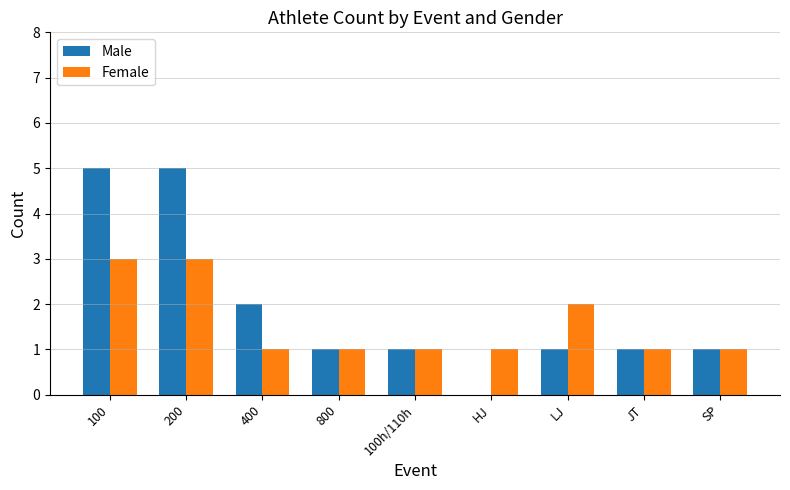

How many distinct data groups are displayed?

2